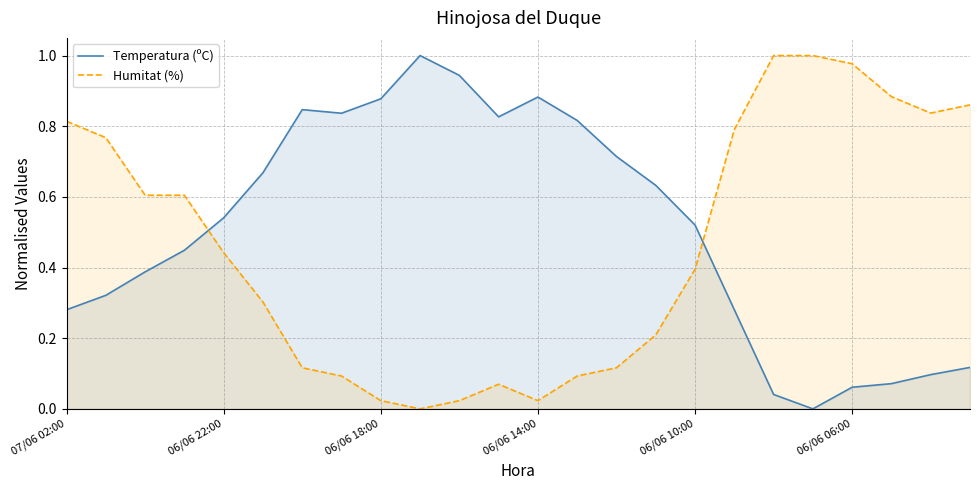

List the series in order of their overall mean, highest first.

Temperatura (ºC), Humitat (%)